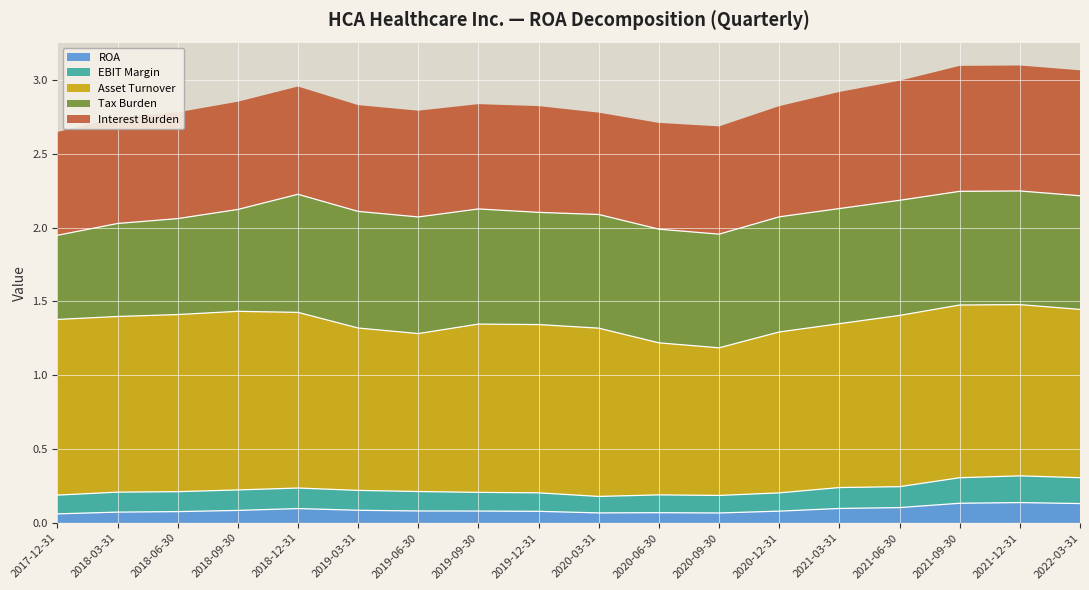

What is the difference between the second highest and second lowest values in the EBIT Margin series?

0.1